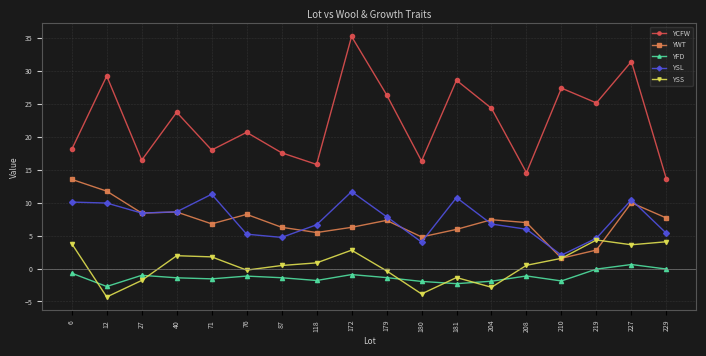

Read the YSS value at 210.

1.6